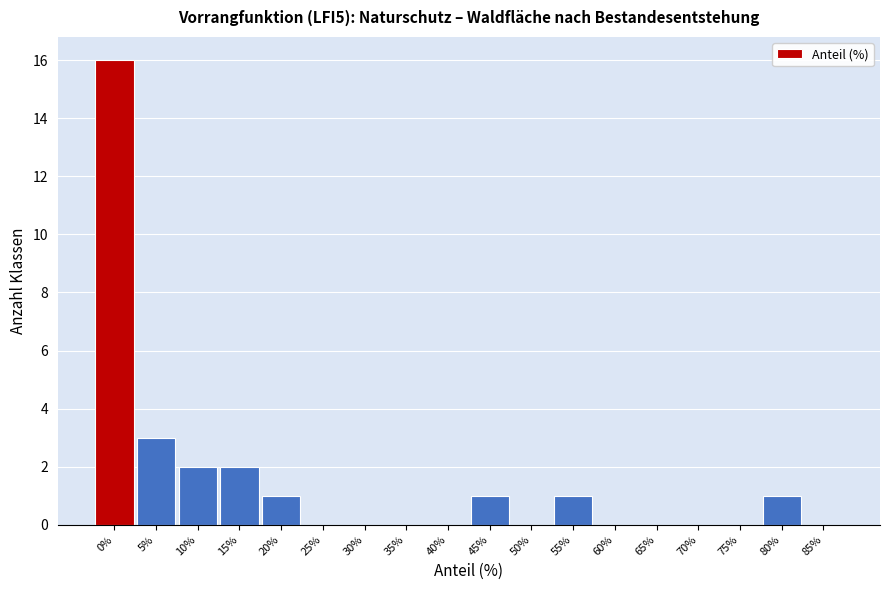

Reading left to right, what are all the values shown in this chart?

0%=16	5%=3	10%=2	15%=2	20%=1	25%=0	30%=0	35%=0	40%=0	45%=1	50%=0	55%=1	60%=0	65%=0	70%=0	75%=0	80%=1	85%=0